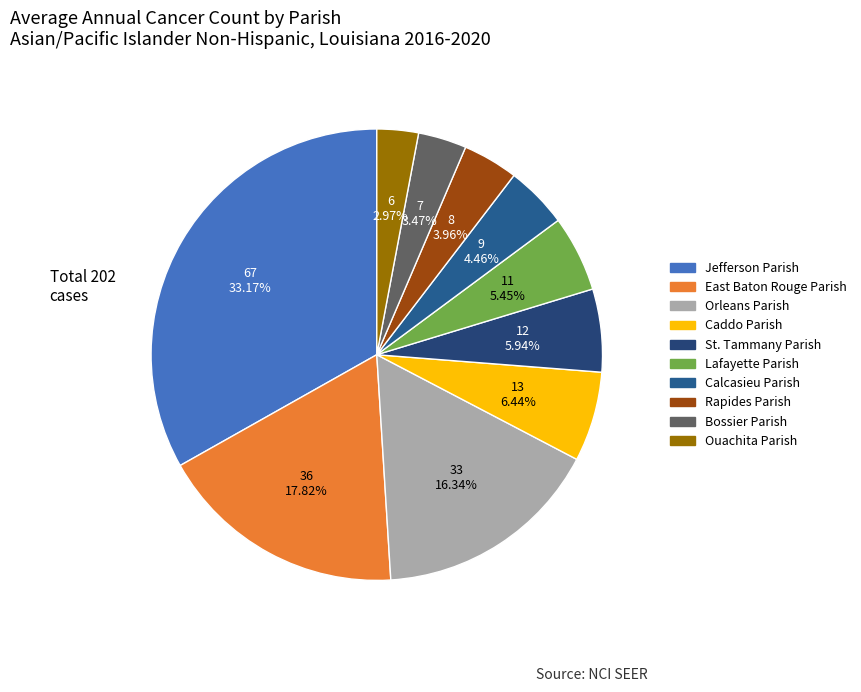

Count the number of slices in the pie.

10